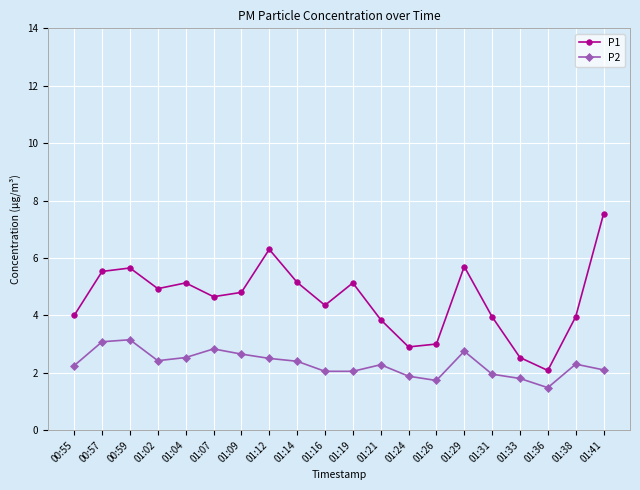

What is the maximum value for P1?

7.5